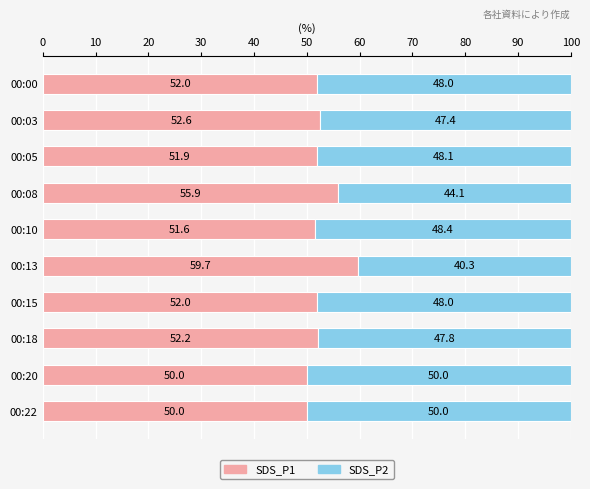

Is it true that SDS_P1 equals 67.7 at 00:20?

False